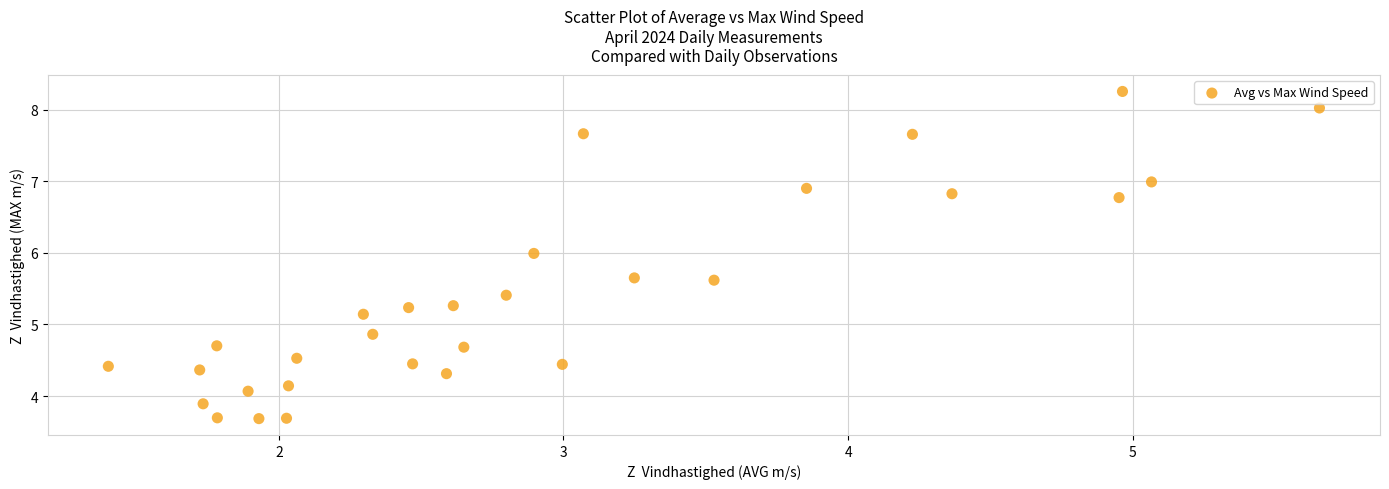

What is the range of Y values (max minus min)?

4.6